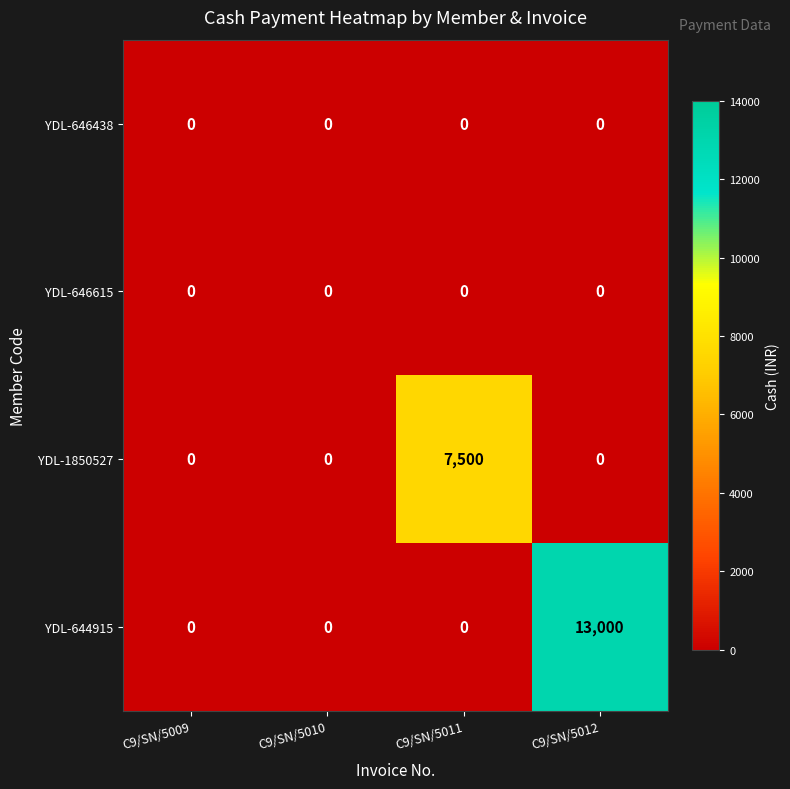

Count the number of data series in this chart.

4